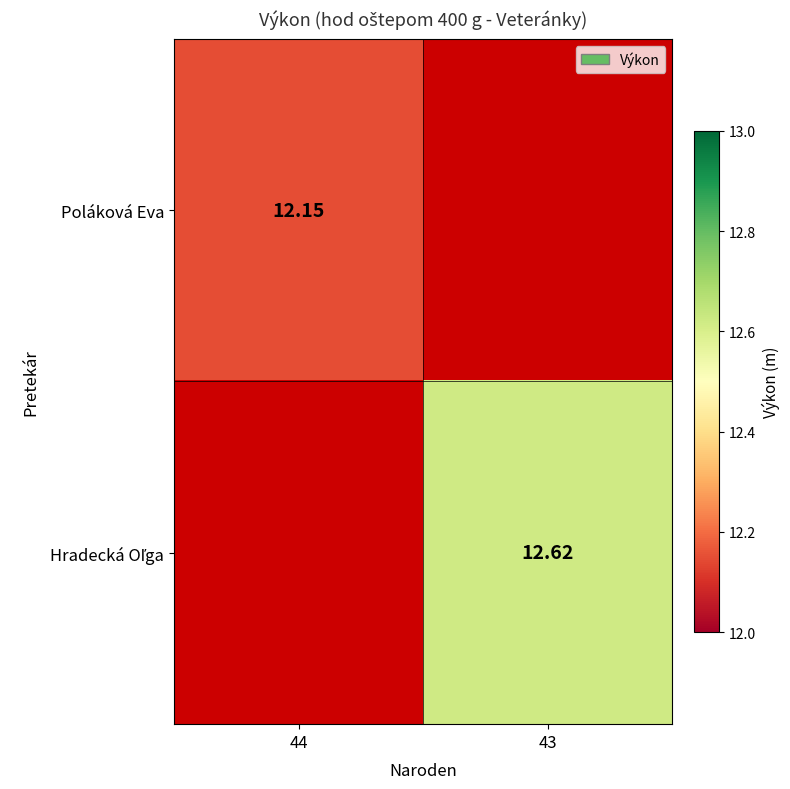

Which series has the largest range (max minus min)?

Hradecká Oľga